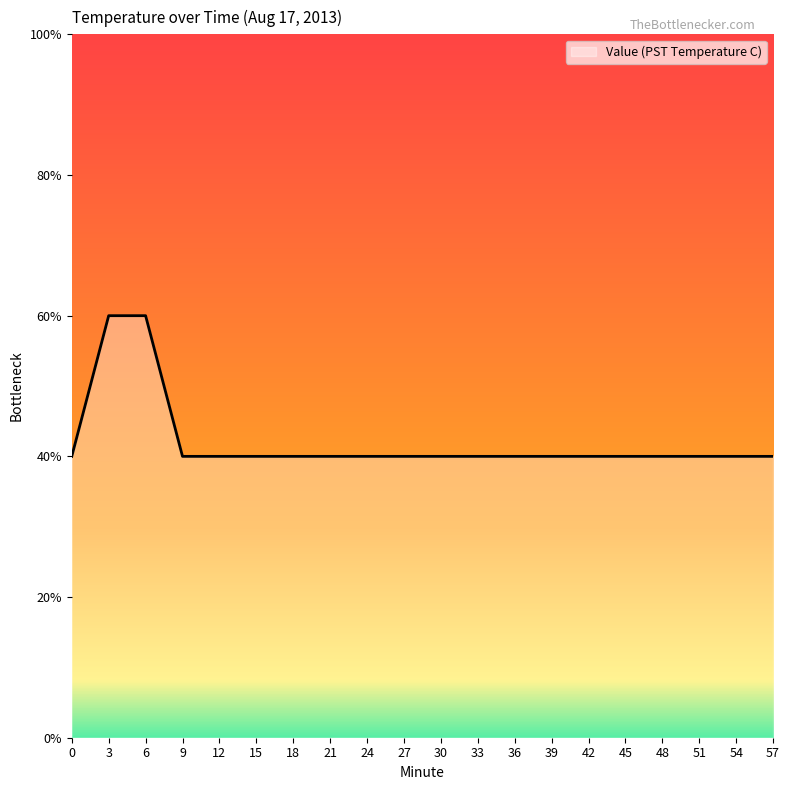

List the labels in order of value, largest first.

3, 6, 0, 9, 12, 15, 18, 21, 24, 27, 30, 33, 36, 39, 42, 45, 48, 51, 54, 57